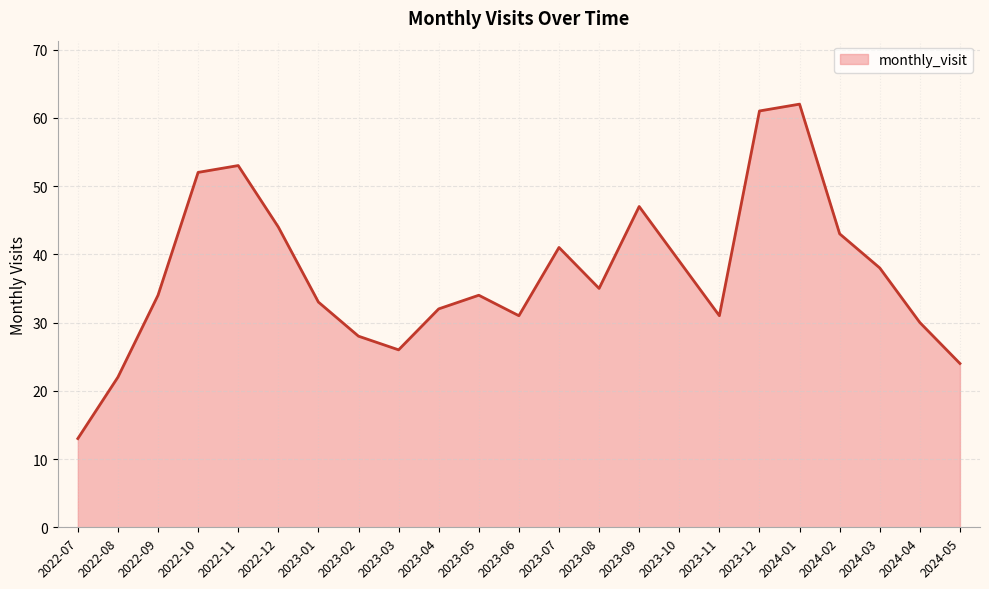

What is the label of the 8th point from the left?

2023-02